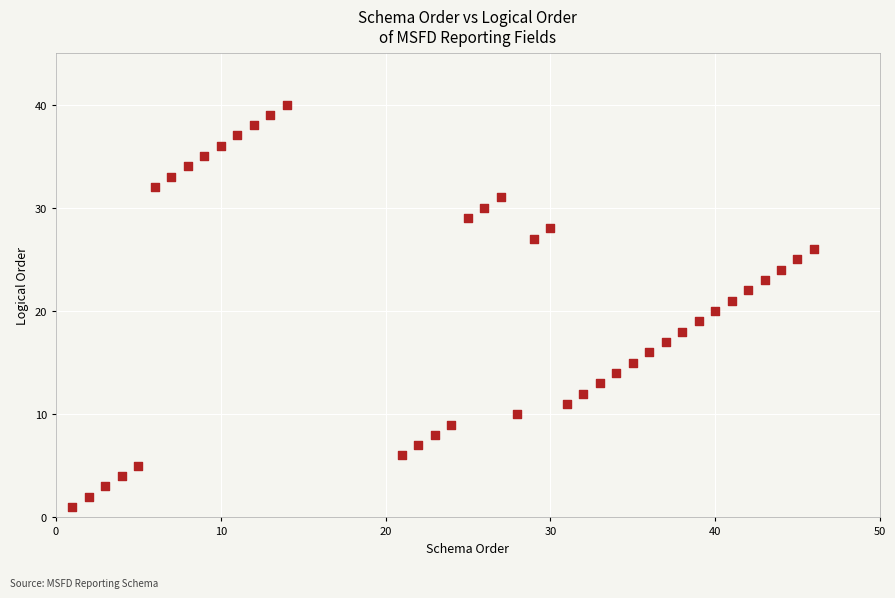

What is the range of X values (max minus min)?

45